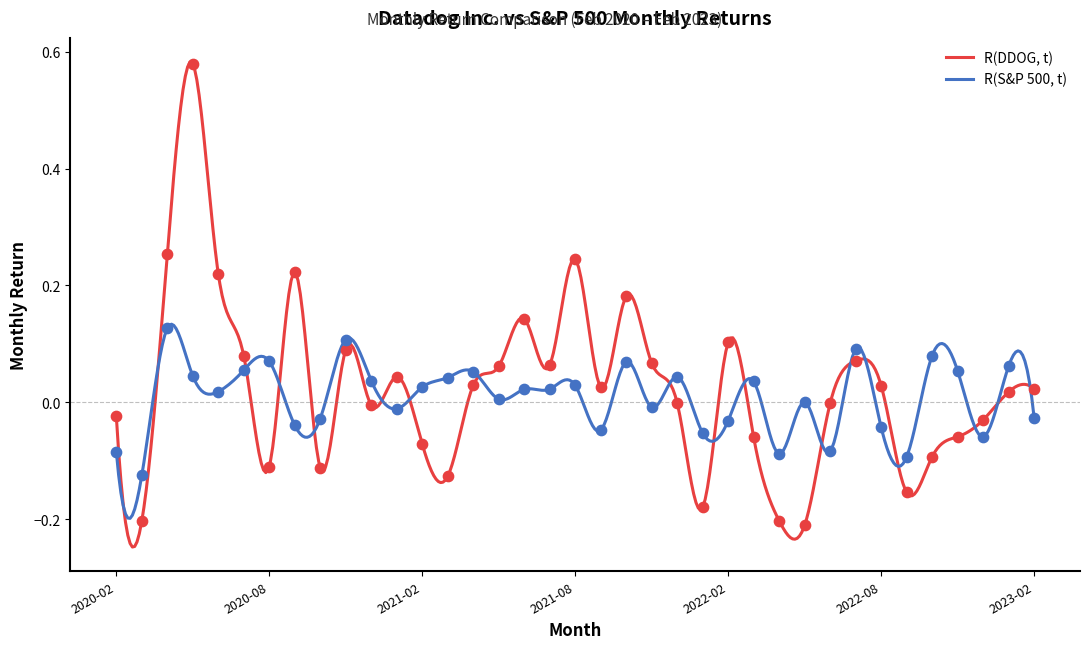

At how many categories does at least one series exceed 0?

29